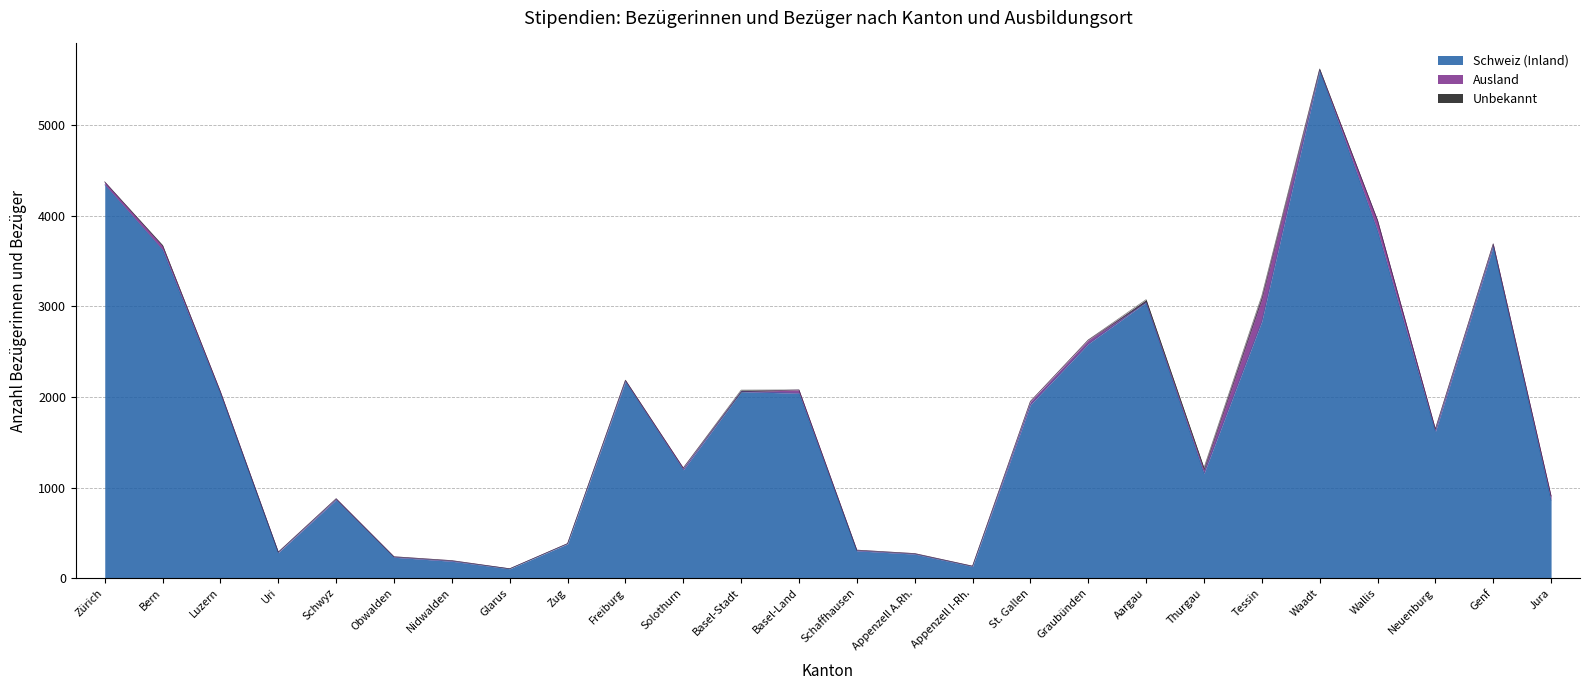

How many data points in Schweiz (Inland) are above 1915?

12